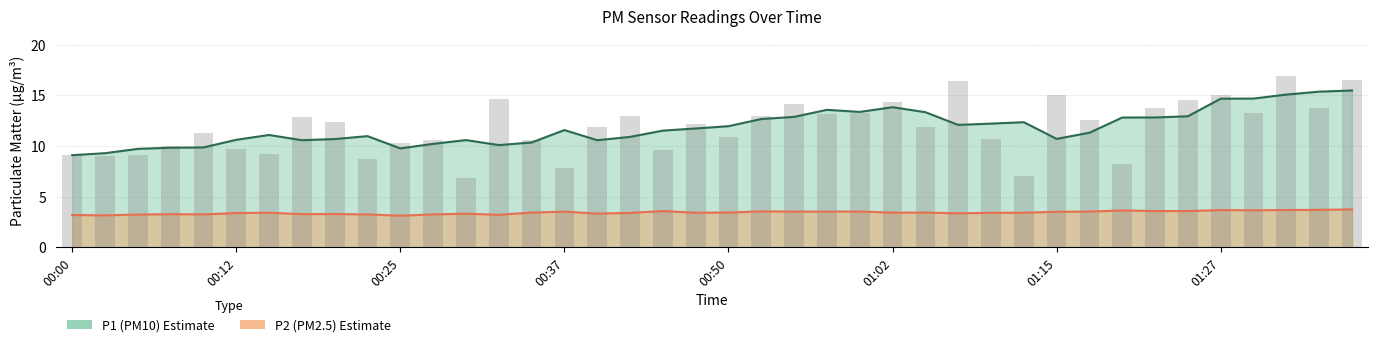

Where is the data nearest to the value 11?

00:50